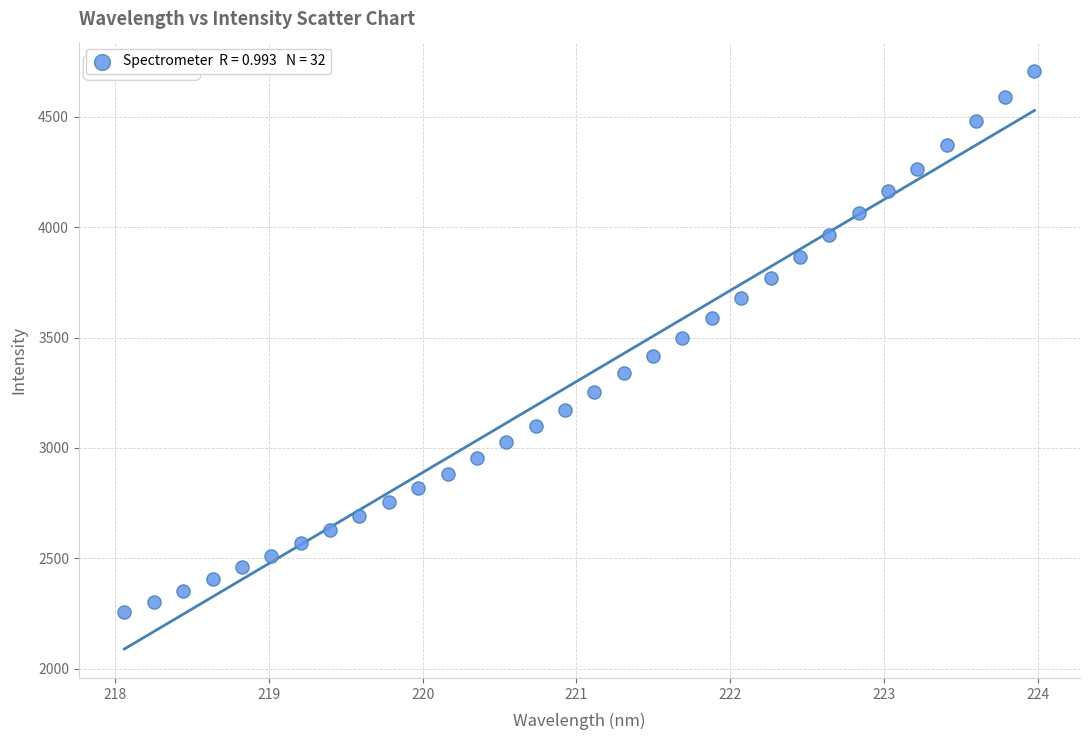

What is the range of X values (max minus min)?

5.9